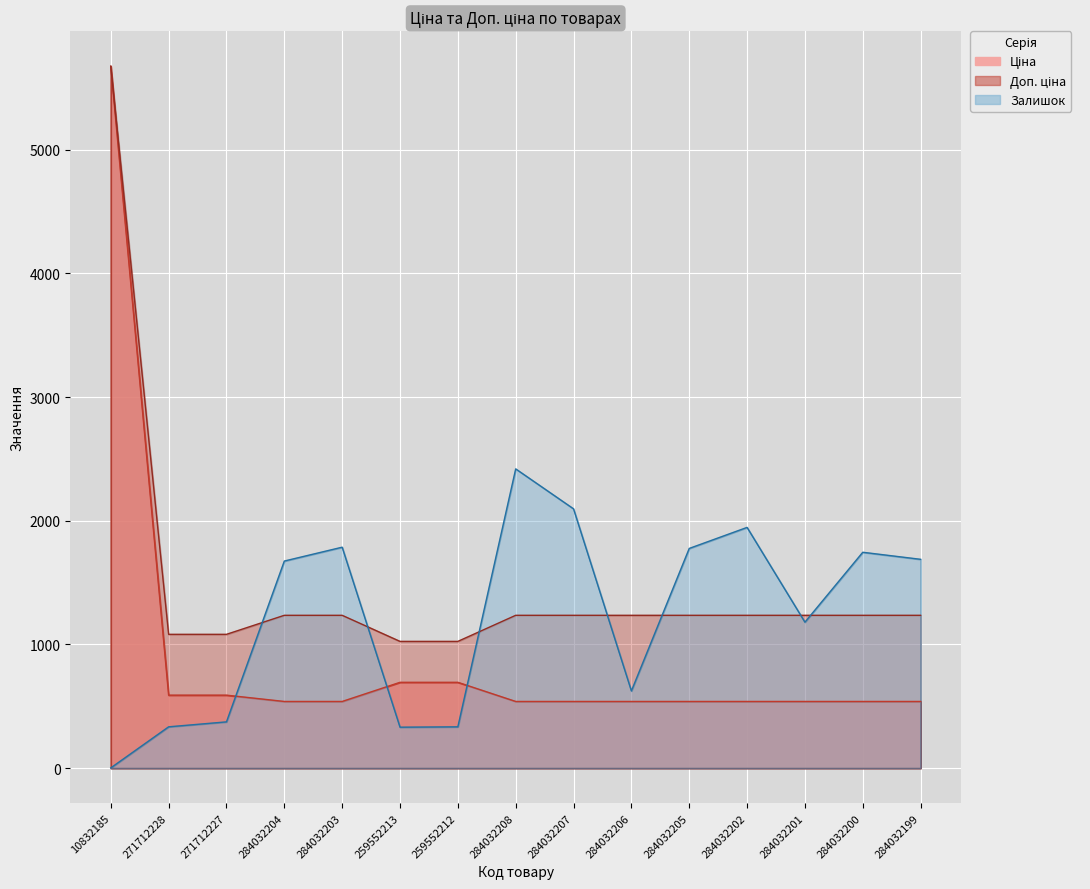

Reading right to left, what are all the values shown in this chart?

Ціна: 284032199=539.0	284032200=539.0	284032201=539.0	284032202=539.0	284032205=539.0	284032206=539.0	284032207=539.0	284032208=539.0	259552212=693.7	259552213=693.7	284032203=539.0	284032204=539.0	271712227=589.9	271712228=589.9	10832185=5673.8
Доп. ціна: 284032199=1235.4	284032200=1235.4	284032201=1235.4	284032202=1235.4	284032205=1235.4	284032206=1235.4	284032207=1235.4	284032208=1235.4	259552212=1024.6	259552213=1024.6	284032203=1235.4	284032204=1235.4	271712227=1081.7	271712228=1081.7	10832185=5673.8
Залишок: 284032199=1688.0	284032200=1745.0	284032201=1180.0	284032202=1946.0	284032205=1776.0	284032206=624.0	284032207=2096.0	284032208=2419.0	259552212=334.0	259552213=331.0	284032203=1786.0	284032204=1674.0	271712227=374.0	271712228=334.0	10832185=2.0